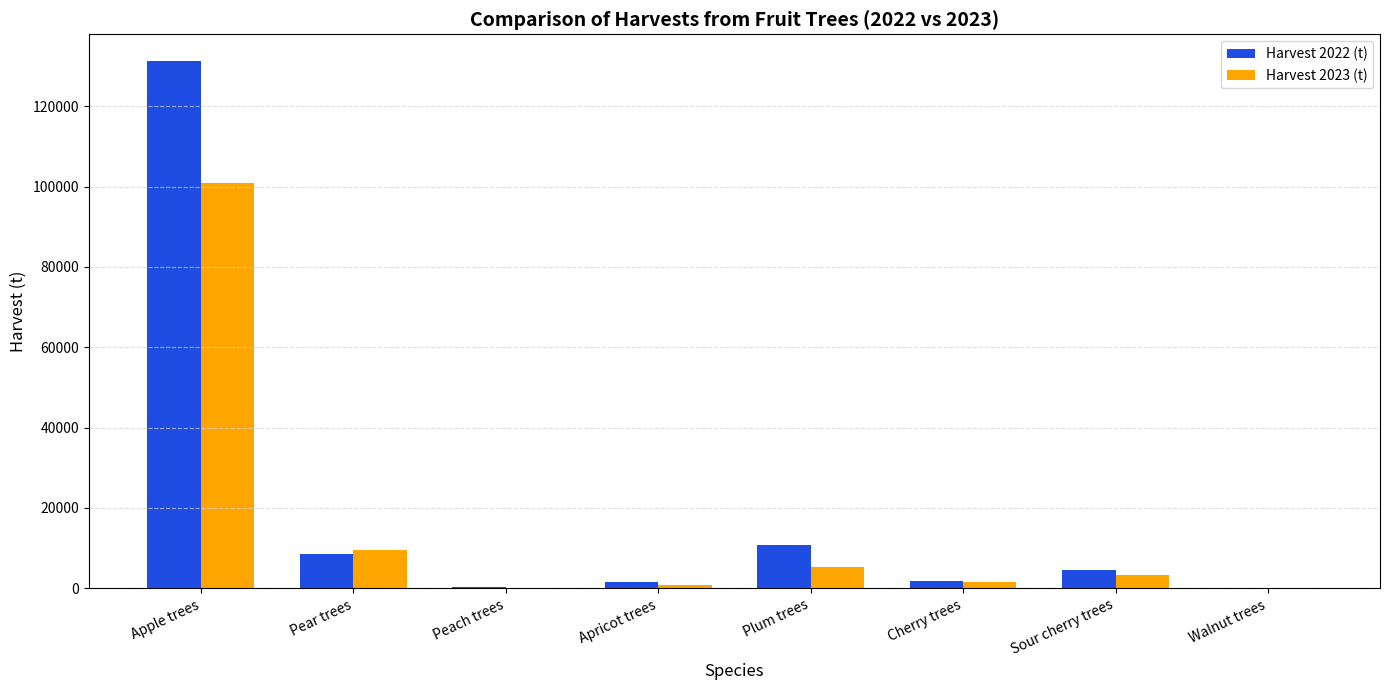

What is the spread (max minus min) of values at Apple trees?

30335.3